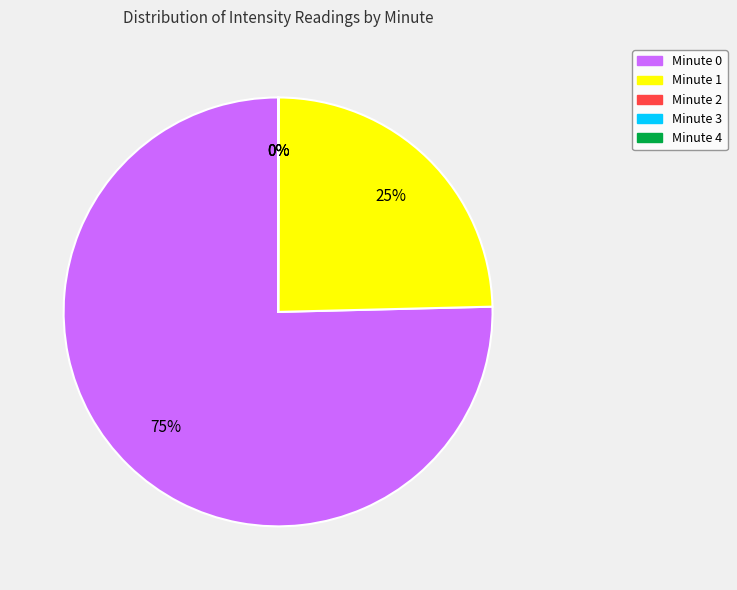

Is it true that Minute 0 is 62% of the pie?

False